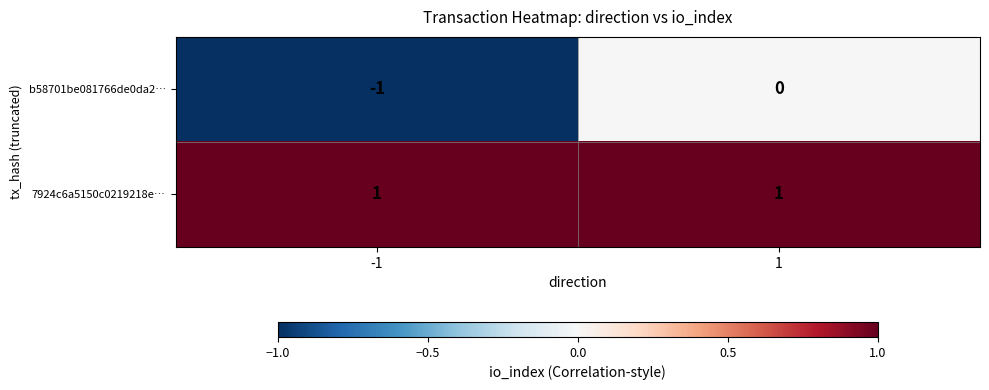

Rank the series by their average value, from highest to lowest.

7924c6a5150c0219218e…, b58701be081766de0da2…